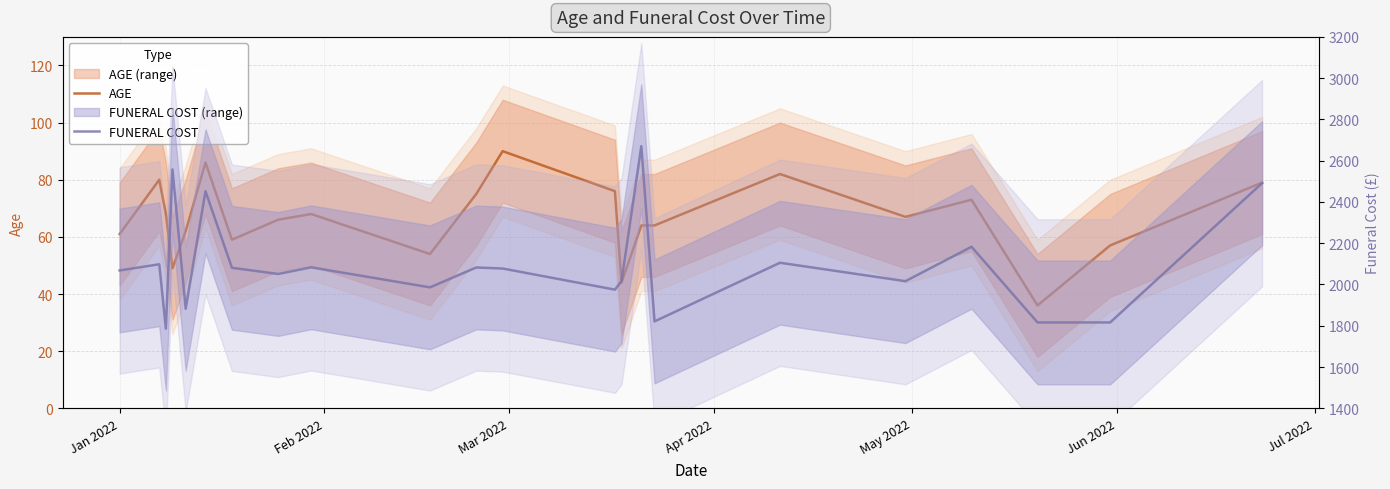

At how many categories does at least one series exceed 643?

22